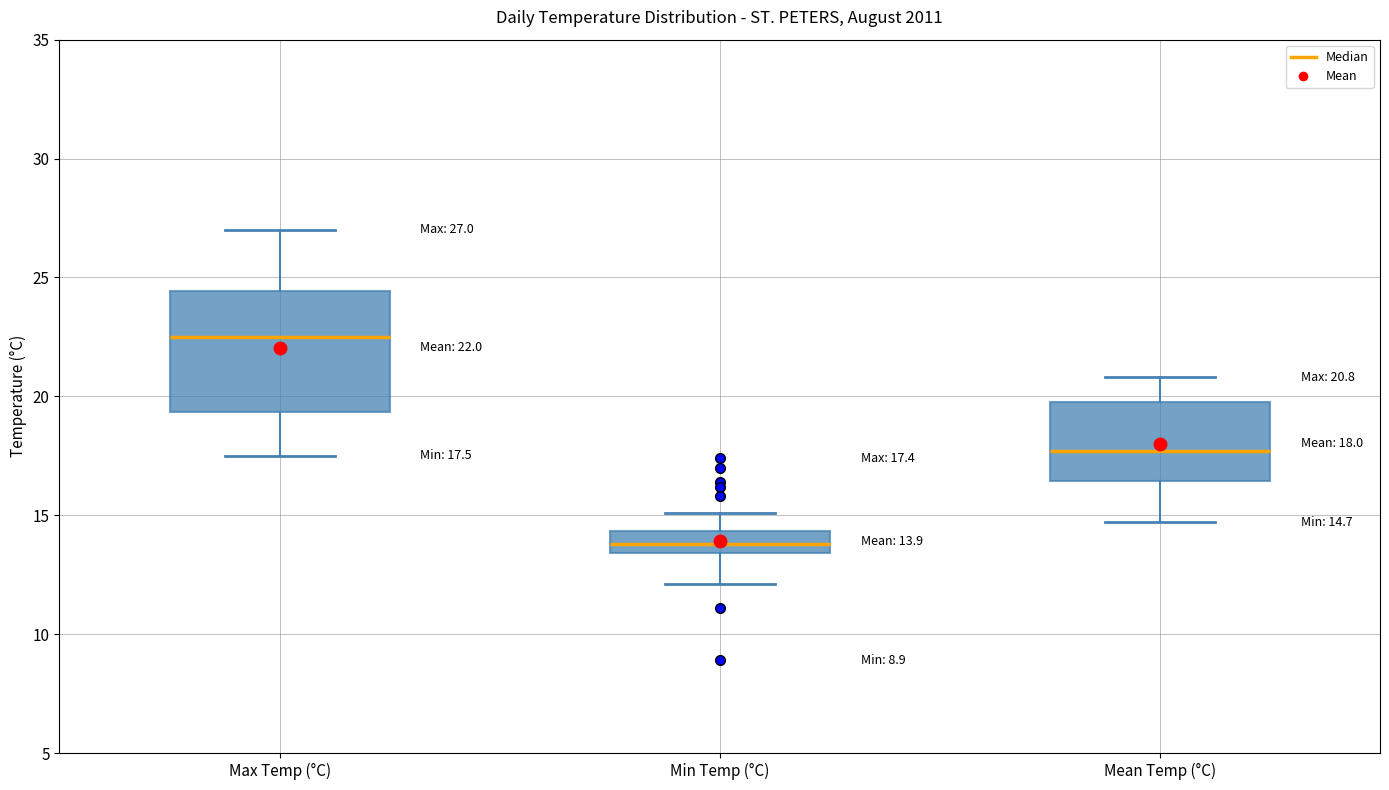

Which box is the tallest, from its lower edge to its upper edge?

Max Temp (°C)